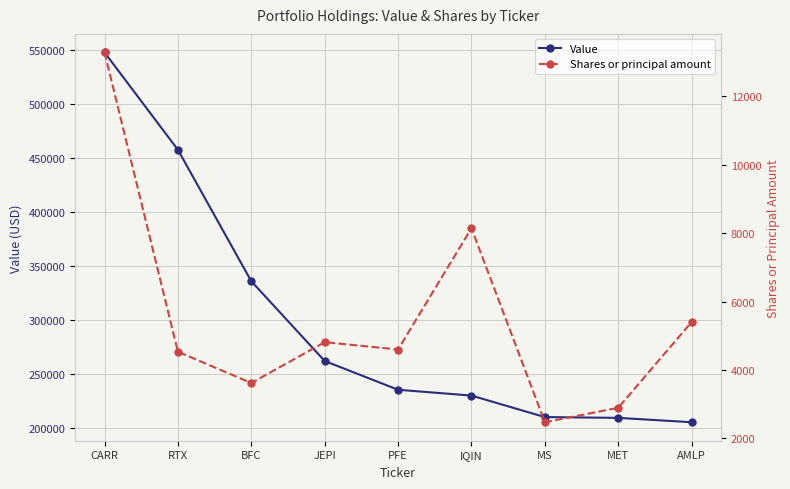

What is the difference between the maximum and minimum values in the Shares or principal amount series?

10802